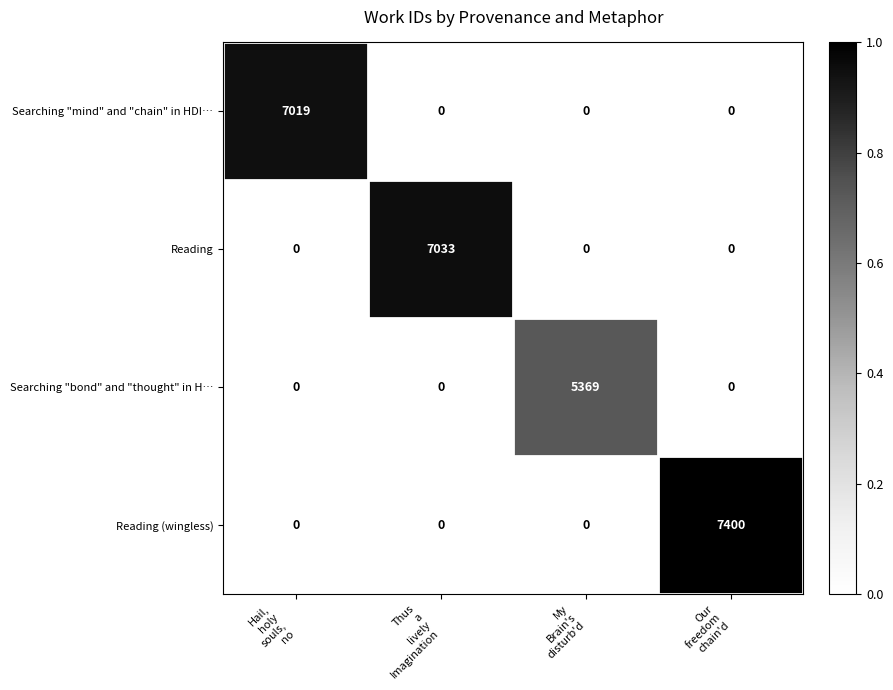

Count the Searching "mind" and "chain" in HDI… values in the range 0 to 7019.

4